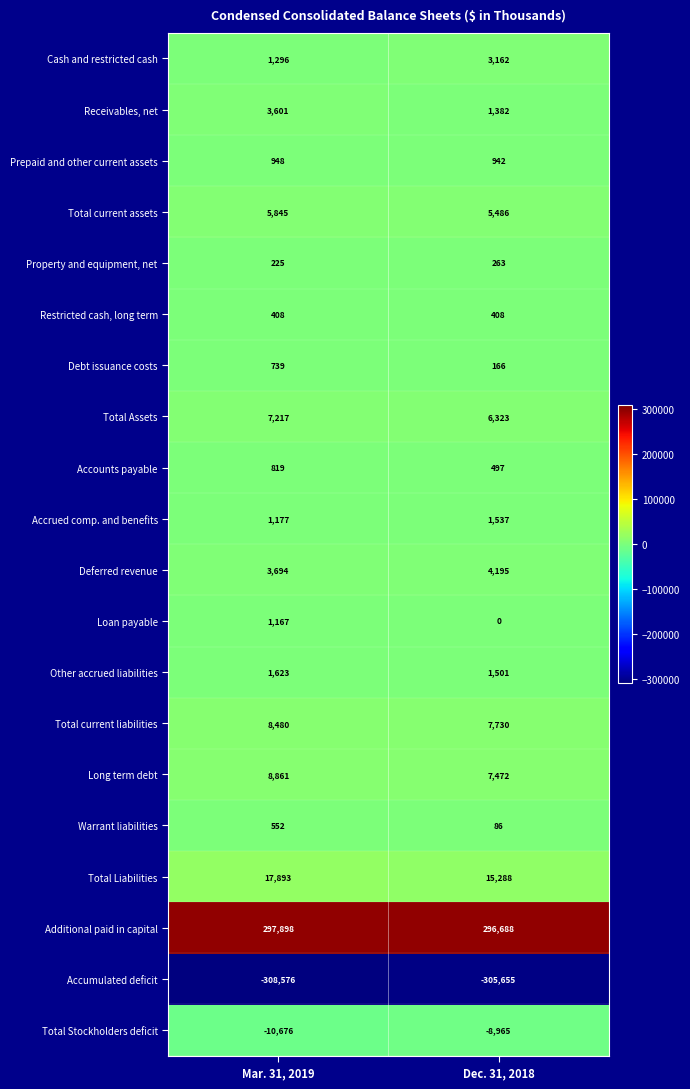

What is the sum of the Warrant liabilities values at Mar. 31, 2019 and Dec. 31, 2018?

638